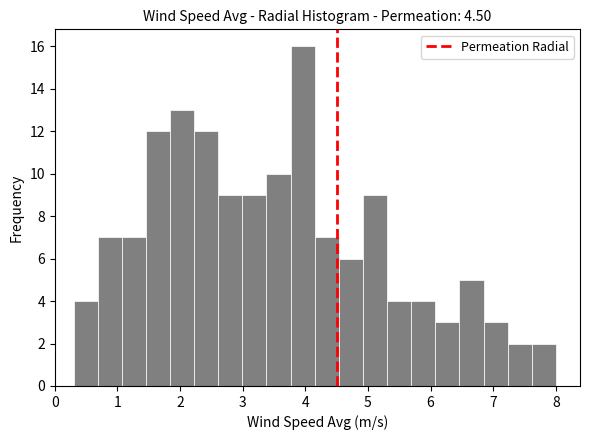

Read against the x-axis, roughly where is the centre of the tallest bar?

4.0